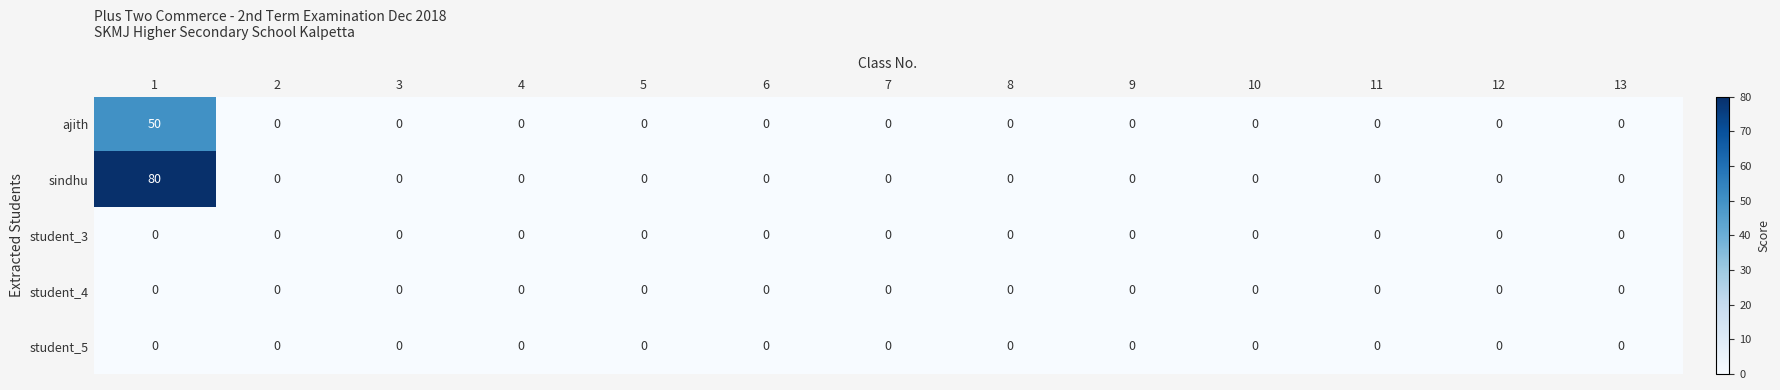

What is the difference between the maximum and minimum values in the sindhu series?

80